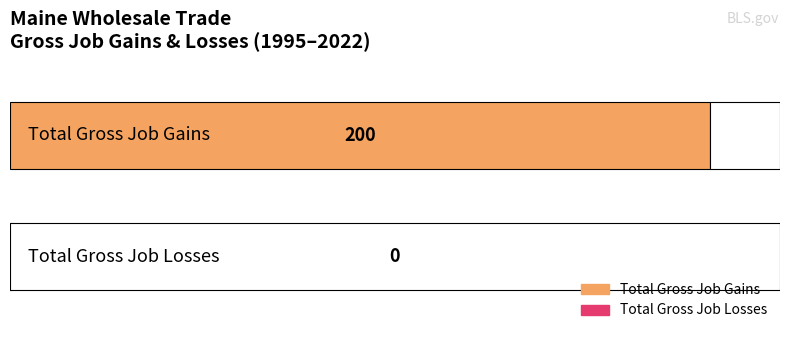

Is it true that Total Gross Job Gains equals 59 at 2022?

False